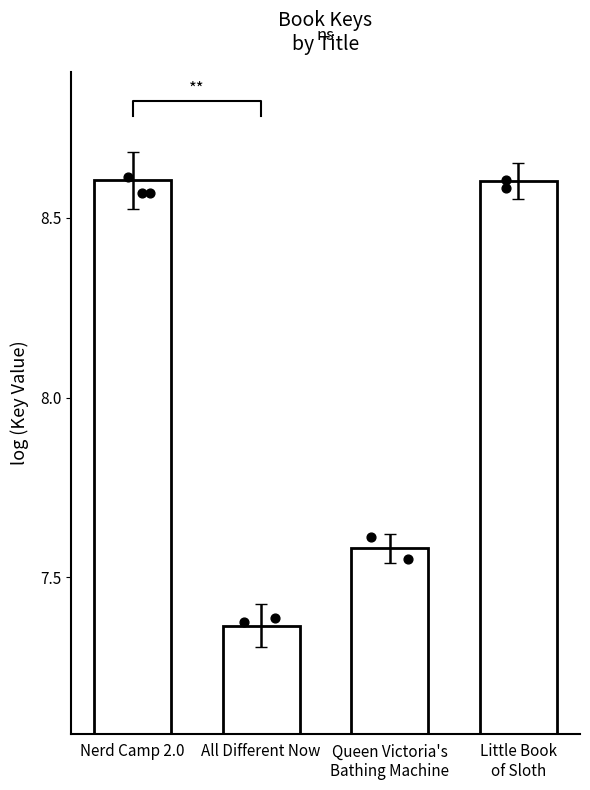

What is the change in value from All Different Now to Queen Victoria's
Bathing Machine?

+0.2